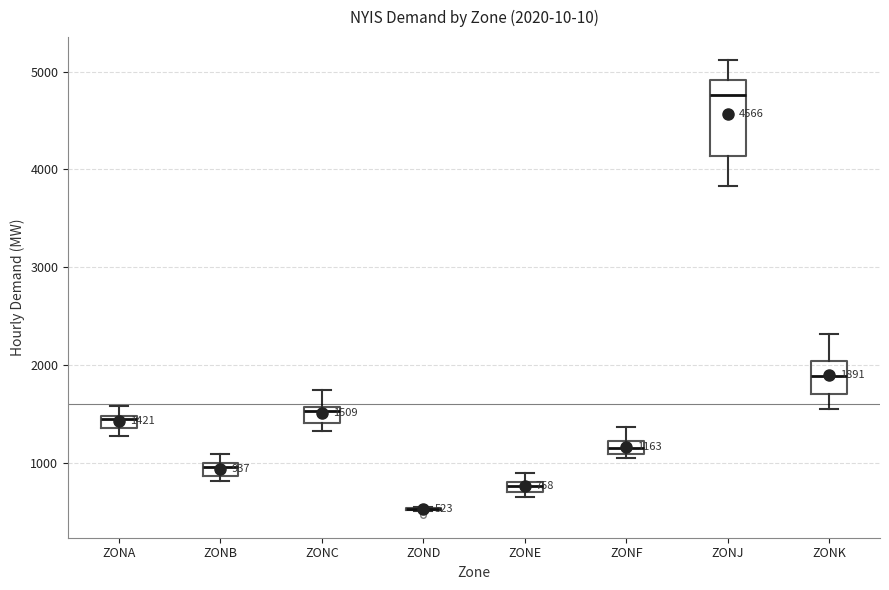

Comparing the boxes themselves (not the whiskers), which one is the tallest?

ZONJ